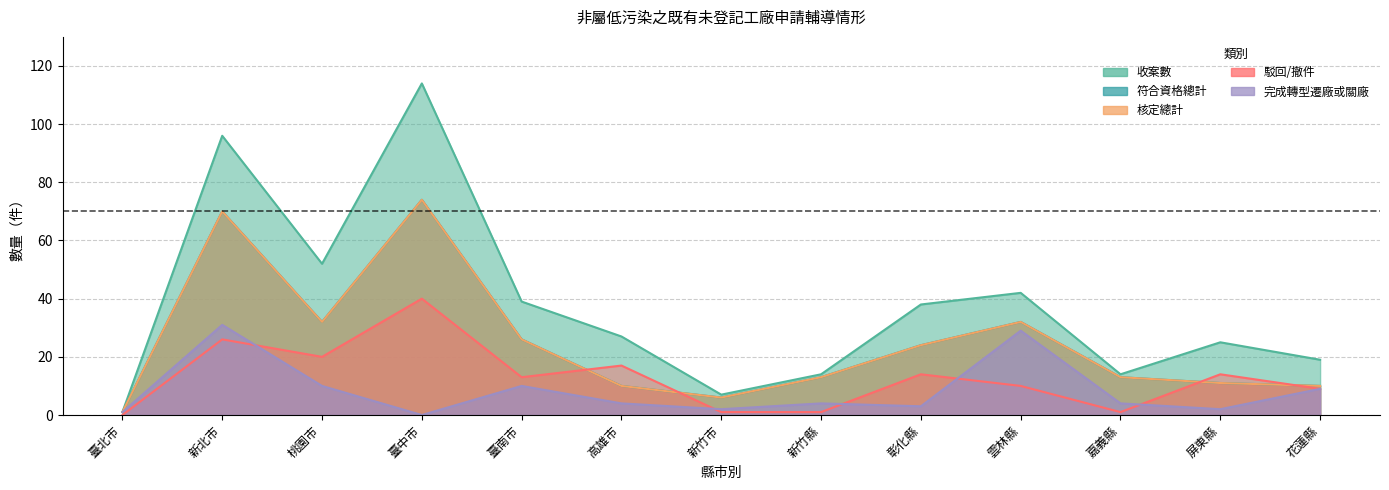

What is the spread (max minus min) of values at 嘉義縣?

13